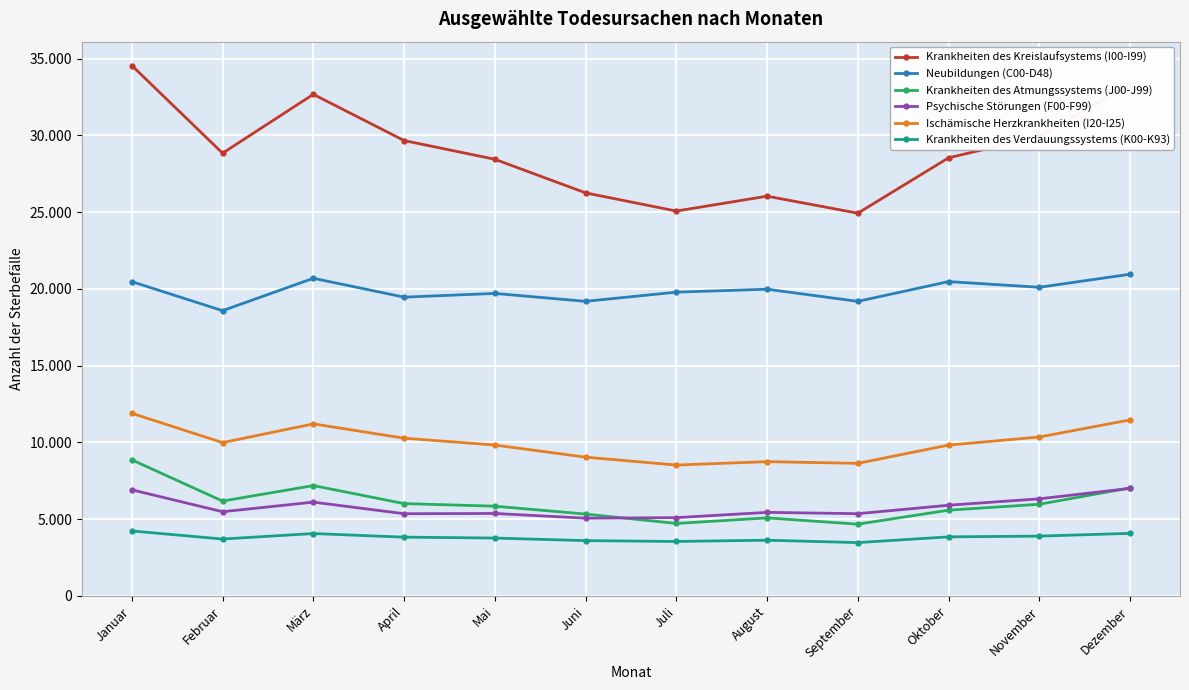

Does the chart have visible grid lines?

Yes